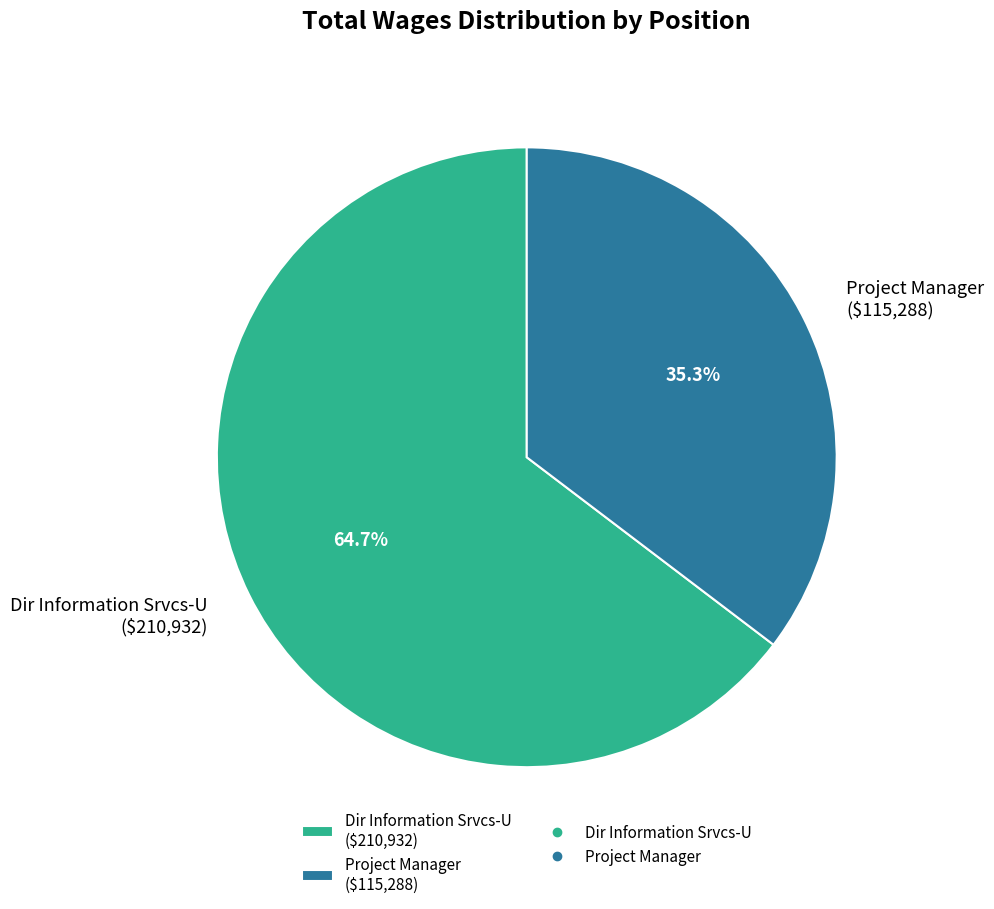

To the nearest percent, what portion does Project Manager represent?

35%